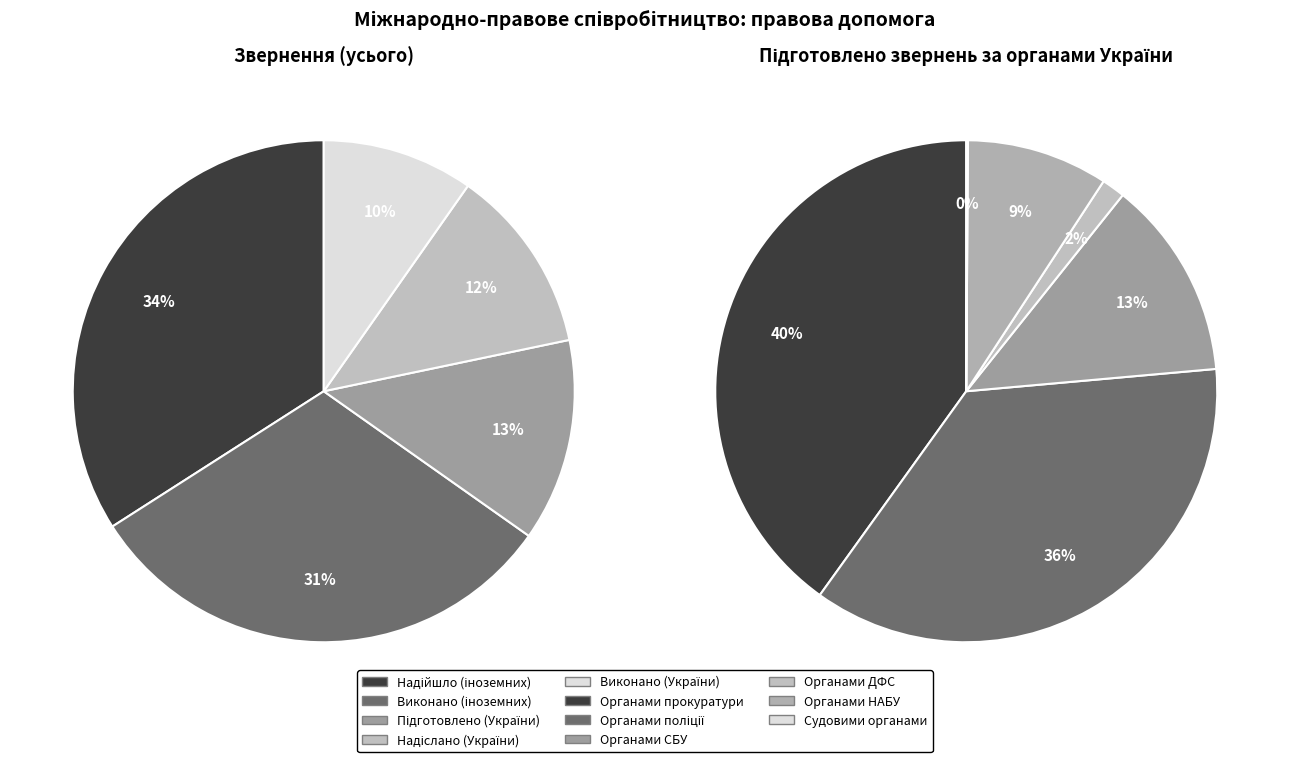

Between 11 and 7, which is larger?

11